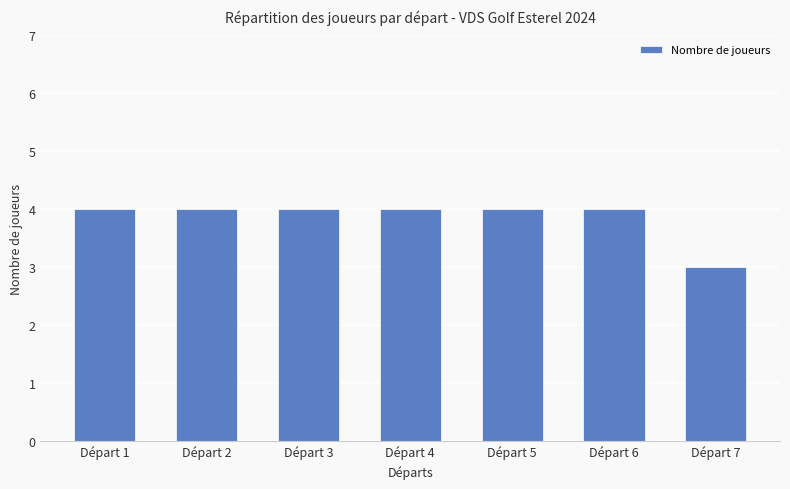

How many categories are shown in the chart?

7